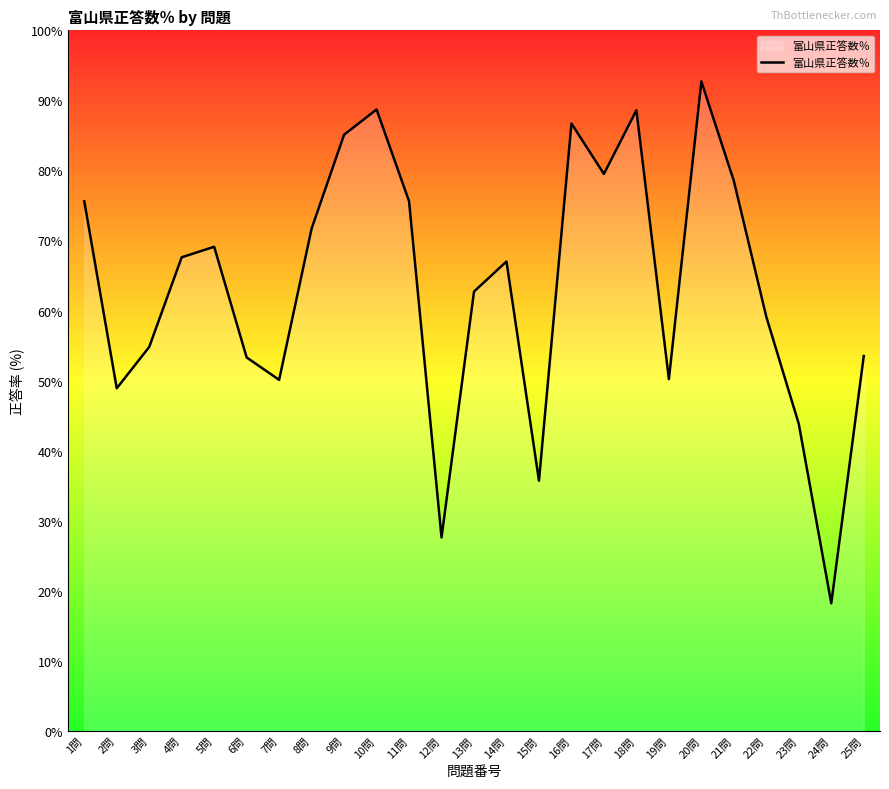

What position from the left is 11問?

11